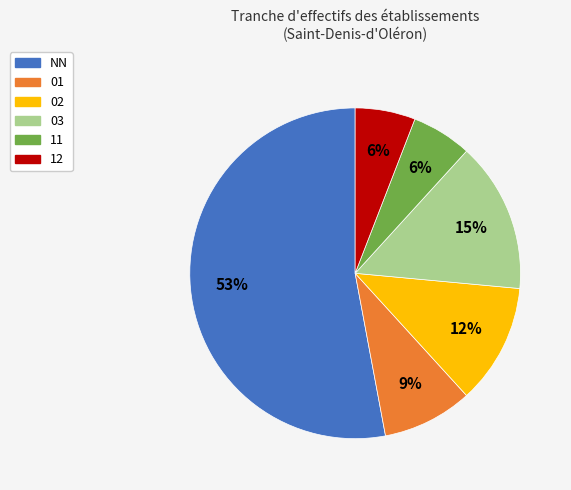

Approximately how many times larger is the value at 11 compared to 01?

0.7